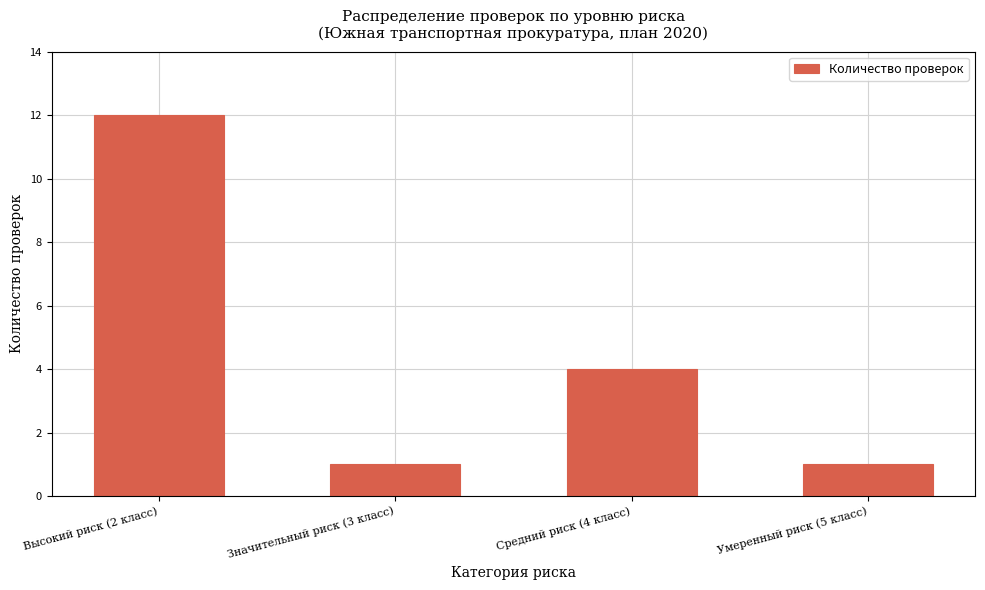

Does the chart contain stacked bars?

No